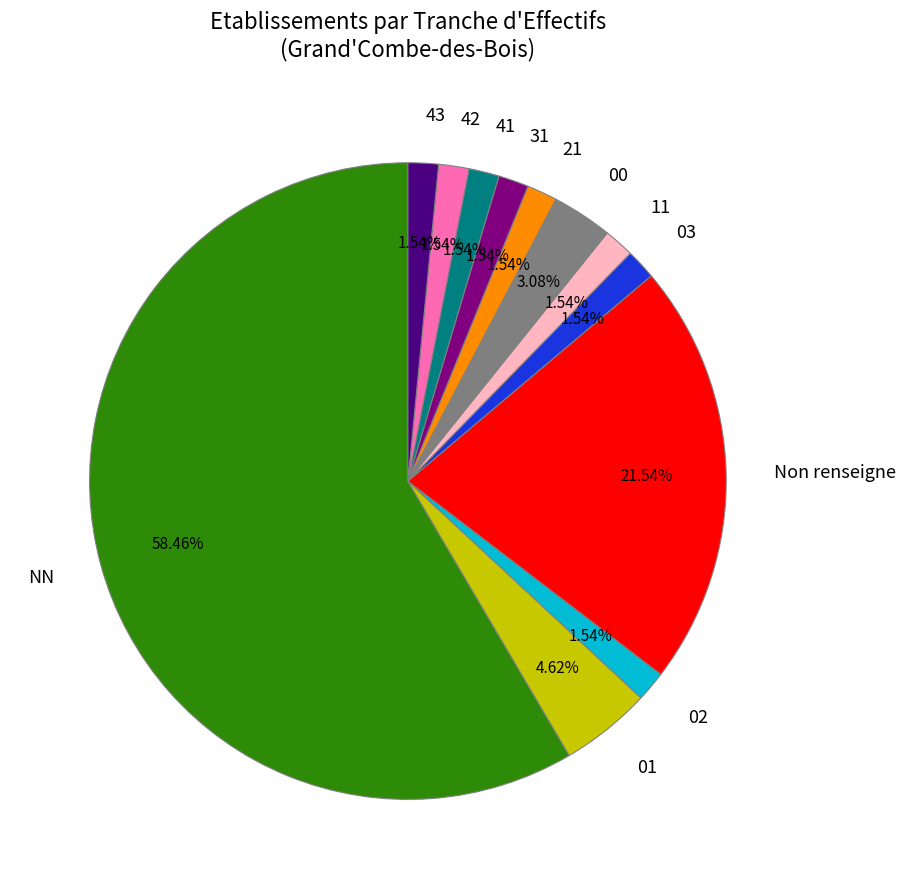

What is the largest slice in the pie chart?

NN